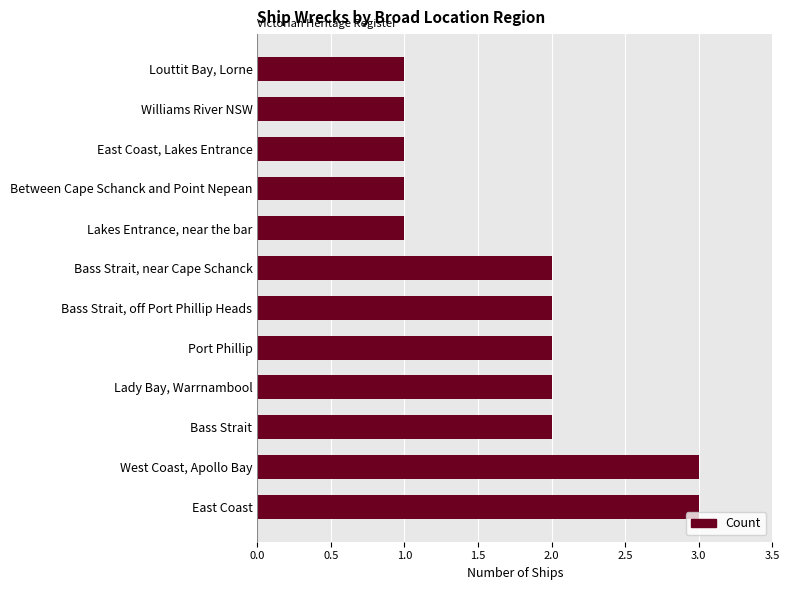

What is the difference between the maximum and minimum values?

2